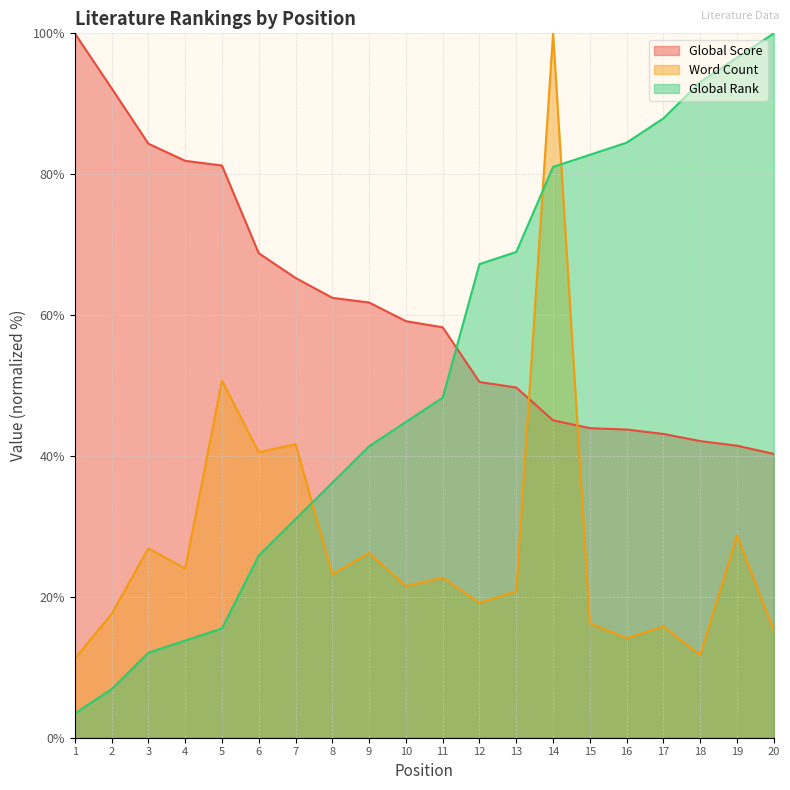

Where is the first local maximum for Word Count?

3